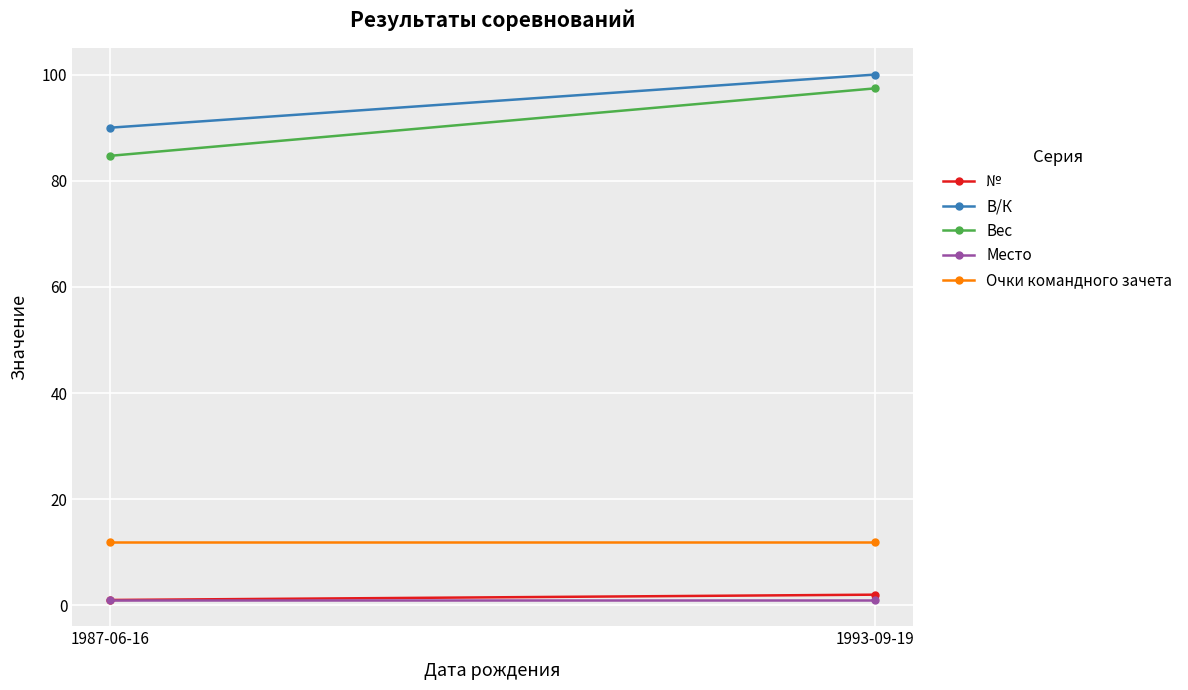

Reading left to right, extract all data points from this chart.

№: 1987-06-16=1.0	1993-09-19=2.0
В/К: 1987-06-16=90.0	1993-09-19=100.0
Вес: 1987-06-16=84.7	1993-09-19=97.4
Место: 1987-06-16=1.0	1993-09-19=1.0
Очки командного зачета: 1987-06-16=12.0	1993-09-19=12.0